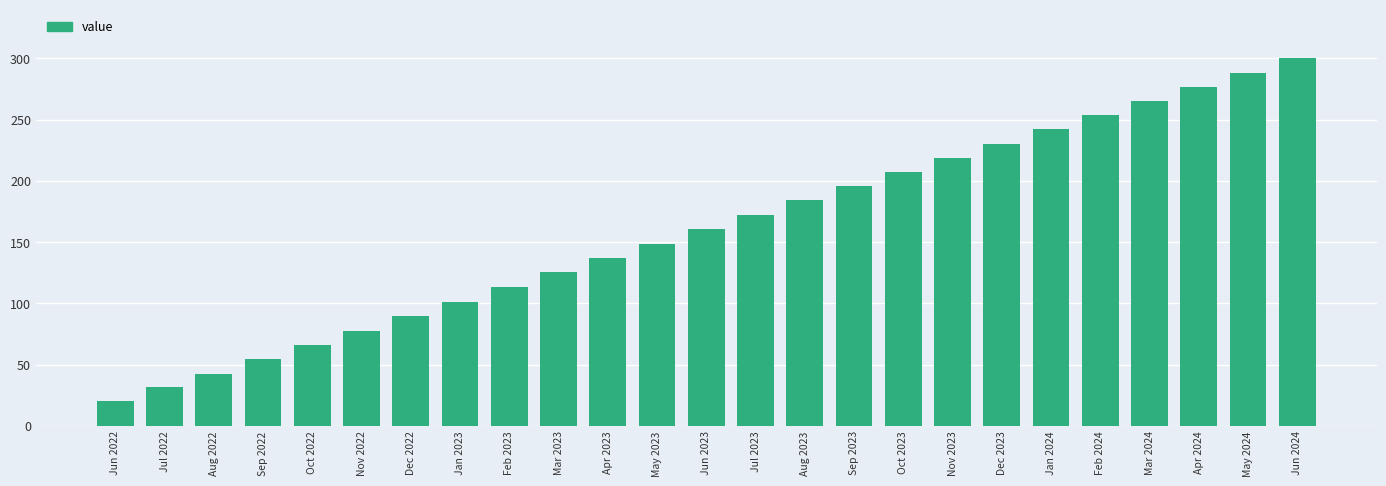

Rank the categories by value from highest to lowest.

Jun 2024, May 2024, Apr 2024, Mar 2024, Feb 2024, Jan 2024, Dec 2023, Nov 2023, Oct 2023, Sep 2023, Aug 2023, Jul 2023, Jun 2023, May 2023, Apr 2023, Mar 2023, Feb 2023, Jan 2023, Dec 2022, Nov 2022, Oct 2022, Sep 2022, Aug 2022, Jul 2022, Jun 2022